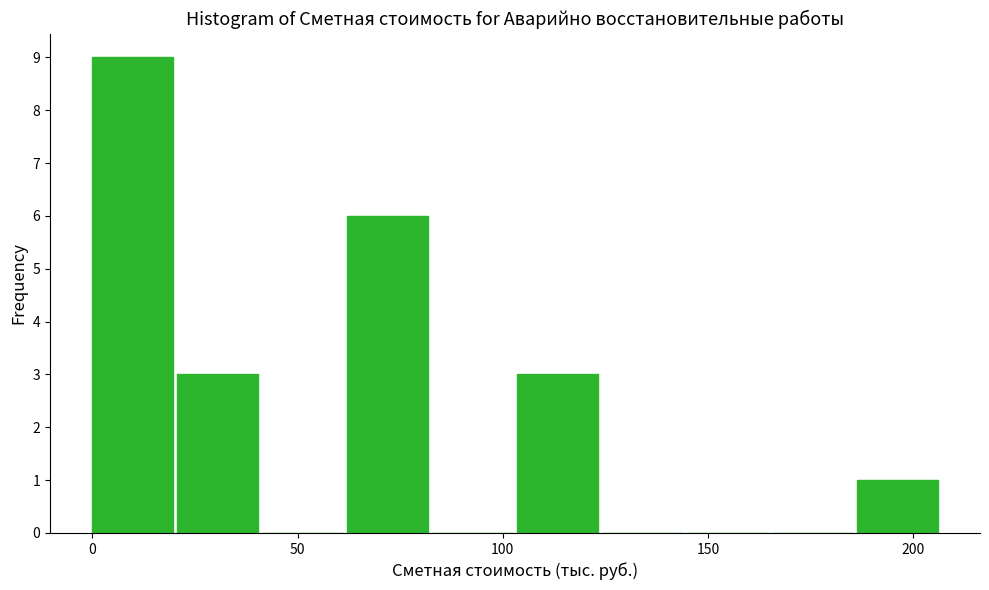

Reading left to right, list every bar in this chart as the range it spans on the x-axis followed by its height. Neither the bar edges nor the heights are printed on the chart, so give them approximately, as read against the axes.

0 to 20: 9
20 to 40: 3
40 to 60: 0
60 to 85: 6
85 to 105: 0
105 to 125: 3
125 to 145: 0
145 to 165: 0
165 to 185: 0
185 to 205: 1